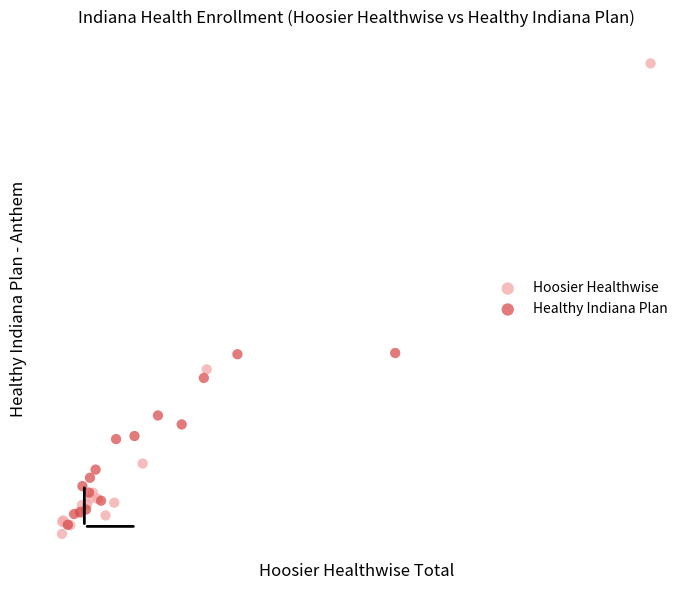

What are all the series names shown in the legend?

Hoosier Healthwise, Healthy Indiana Plan